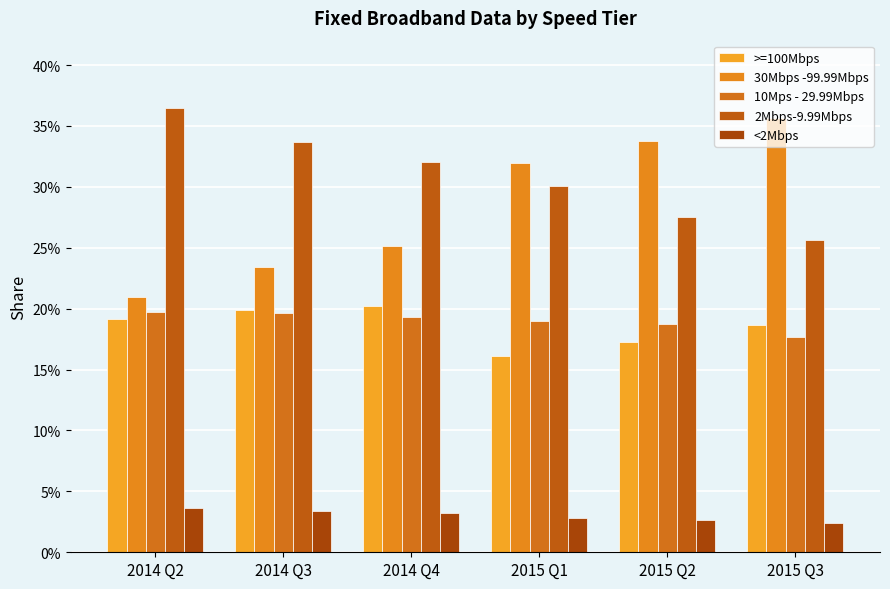

Which has a higher value, 2015 Q1 or 2015 Q3?

2015 Q3